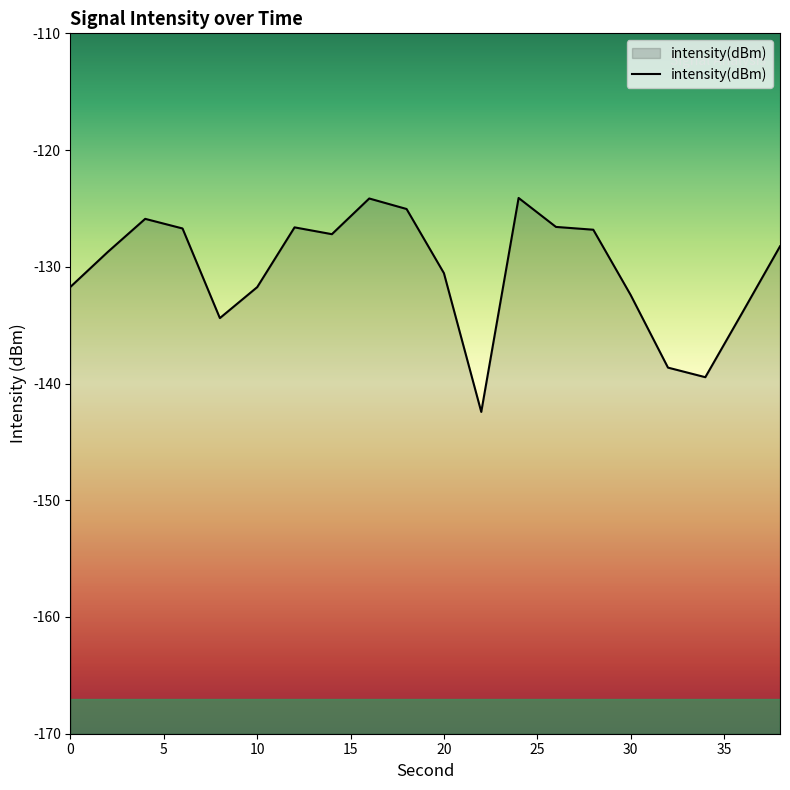

What is the value of the 1st point from the left?

-131.7